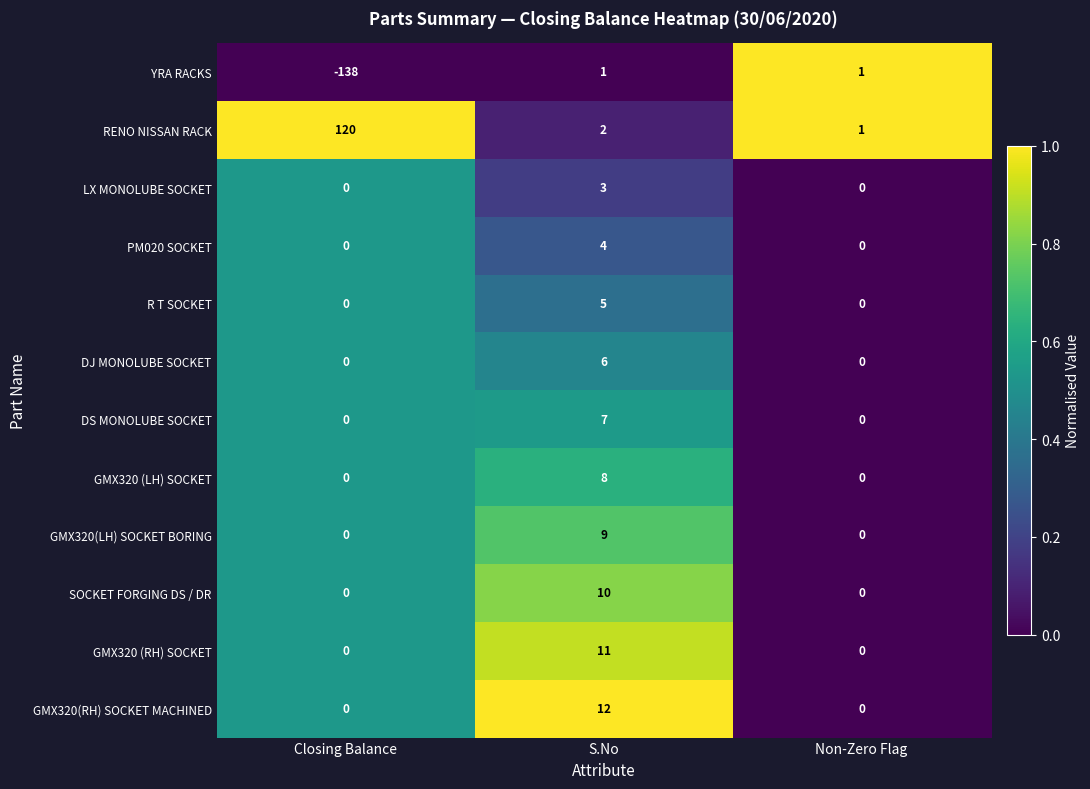

What is the difference between the maximum and minimum values in the DS MONOLUBE SOCKET series?

7